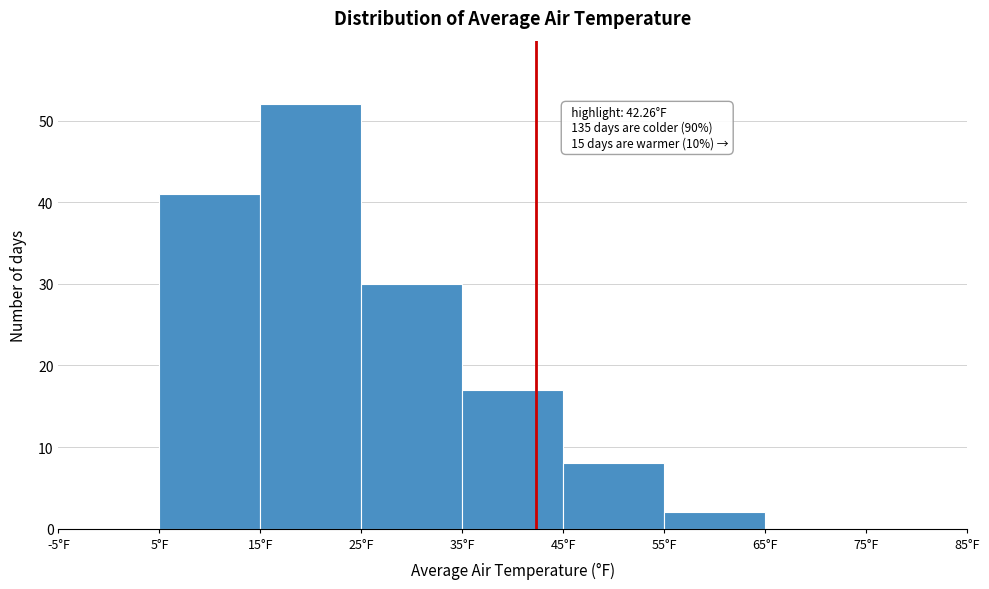

Which range on the x-axis has the tallest bar?

15 to 25